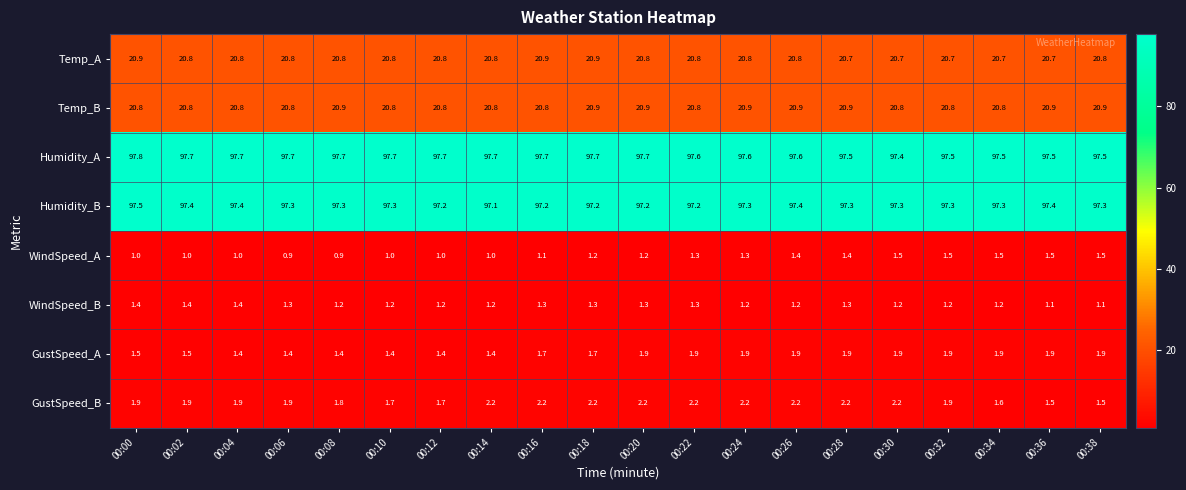

What is the difference between the highest and lowest values at 00:12?

96.7